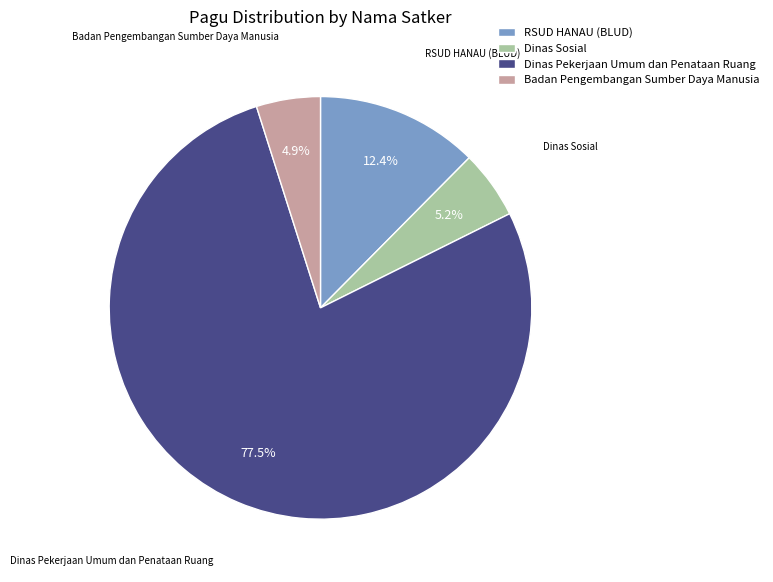

To the nearest percent, what portion does Dinas Sosial represent?

5%